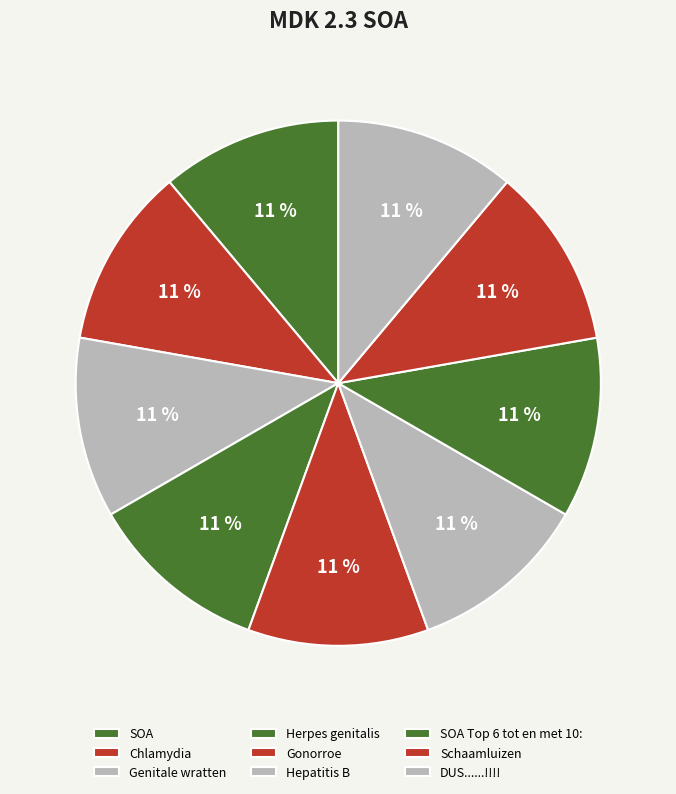

What is the smallest slice in the pie chart?

SOA